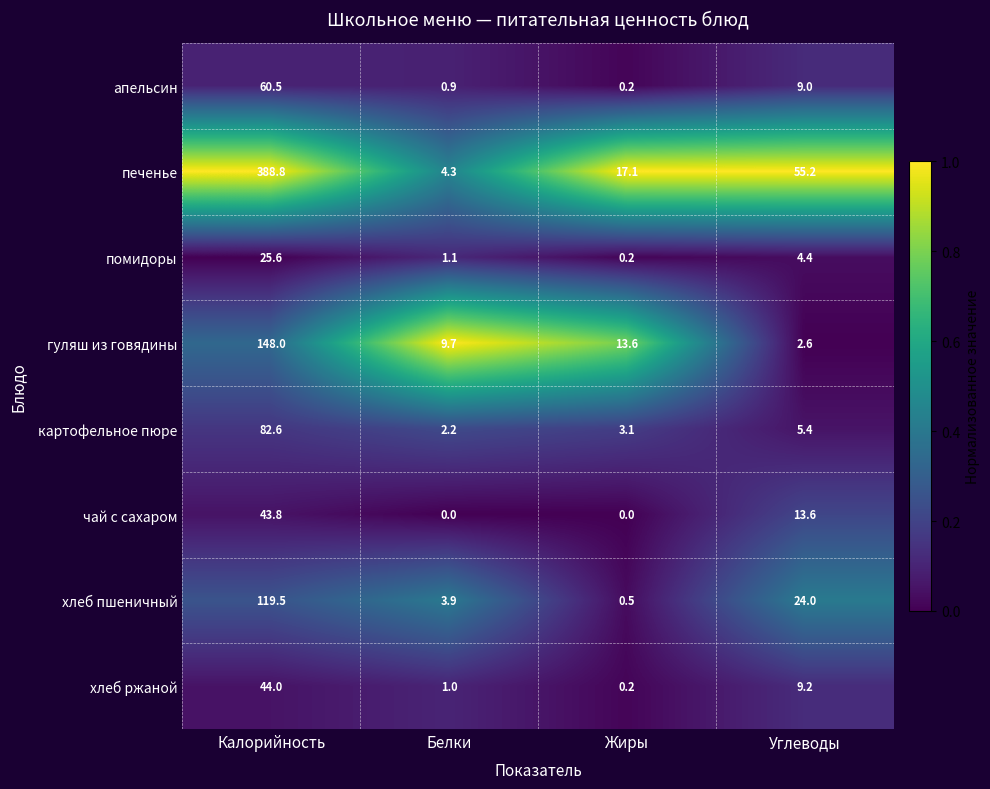

The помидоры series shows 4.4 at Углеводы. True or false?

True